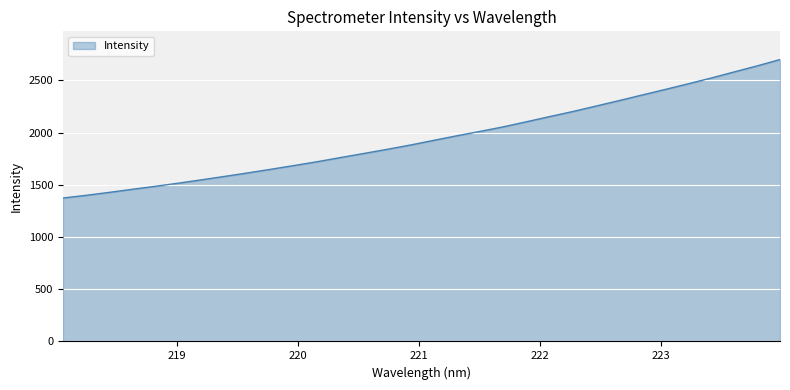

How many values exceed 1925?

16